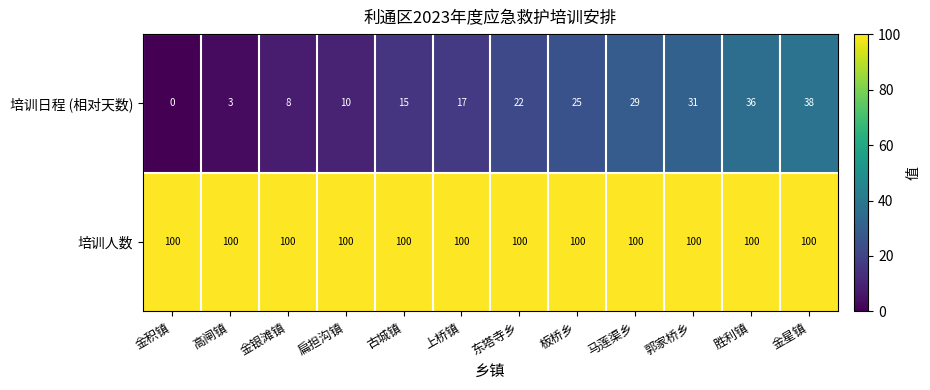

The value of 培训人数 at 东塔寺乡 is 100. True or false?

True